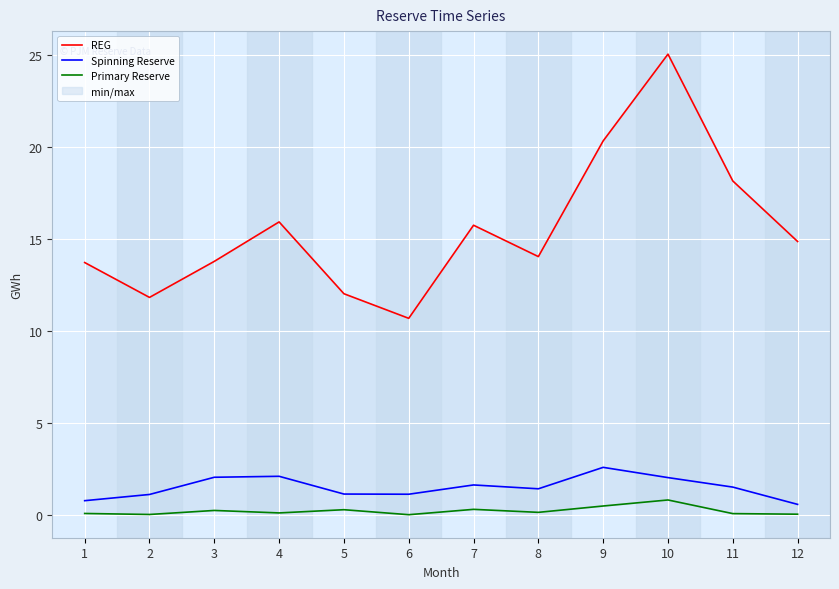

Between 5 and 7, which series saw the biggest shift?

REG